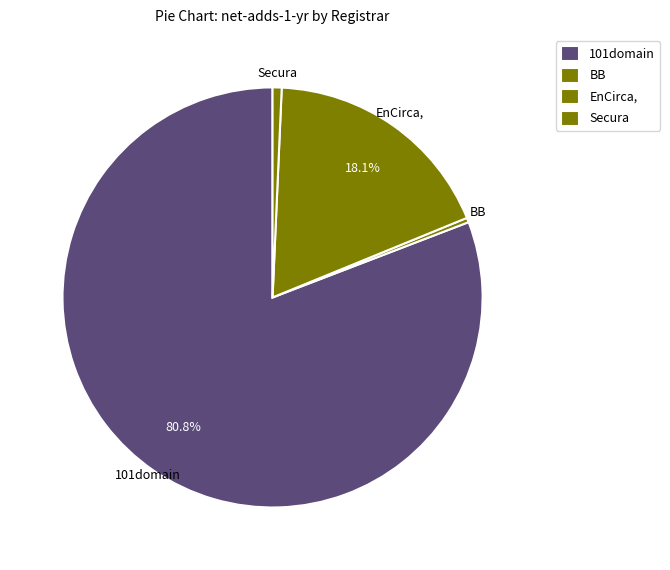

To the nearest percent, what is the difference between the largest and smallest slice percentages?

81%